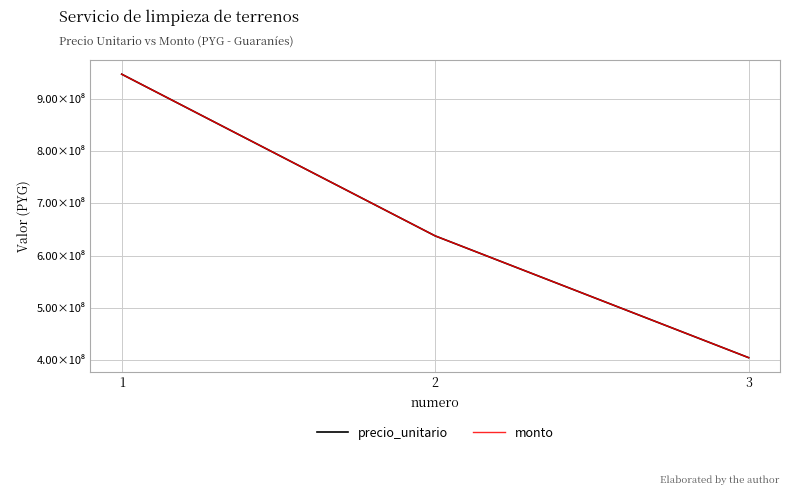

Does the chart have visible grid lines?

Yes